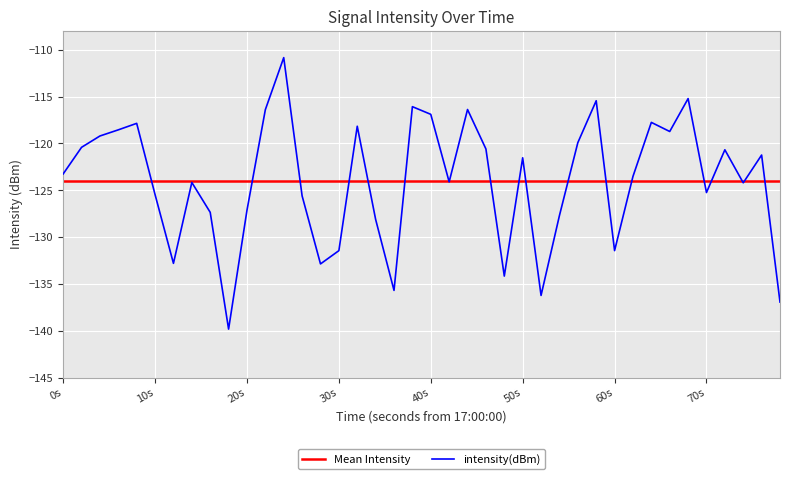

What is the minimum value for intensity(dBm)?

-139.8